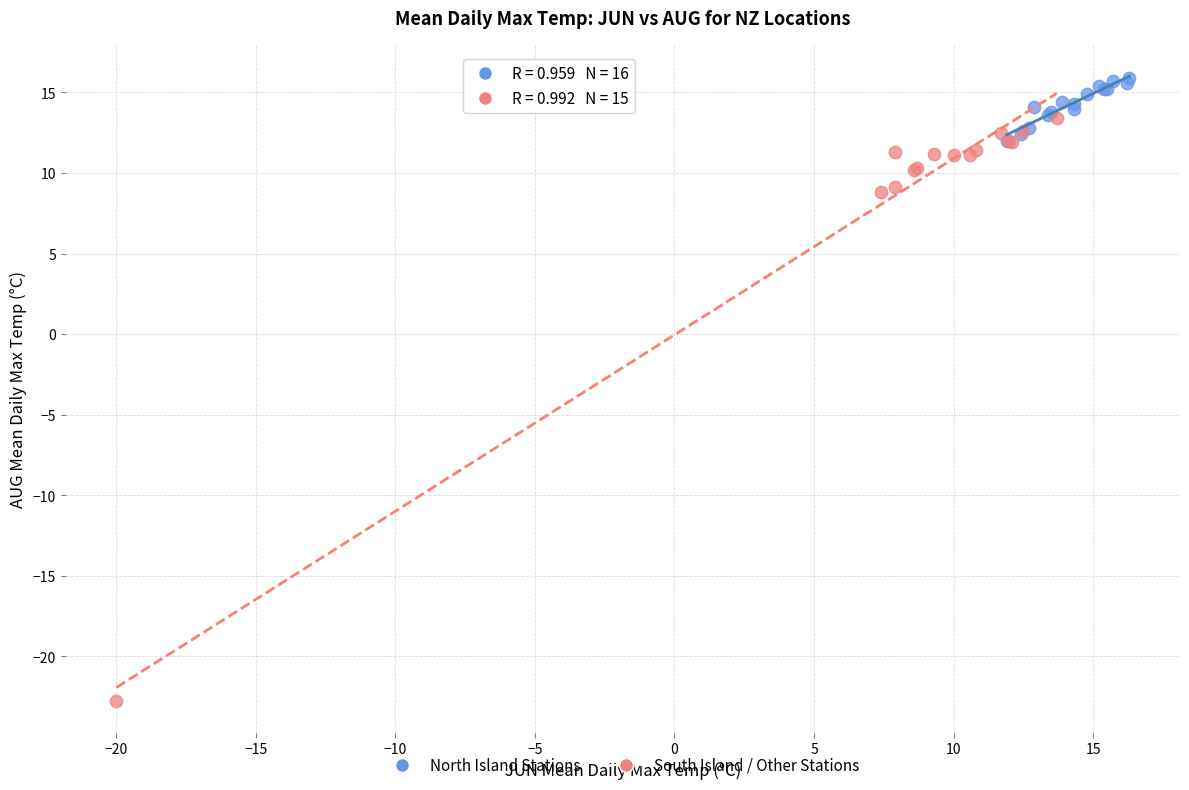

Which series has the largest Y range (max minus min)?

South Island / Other Stations